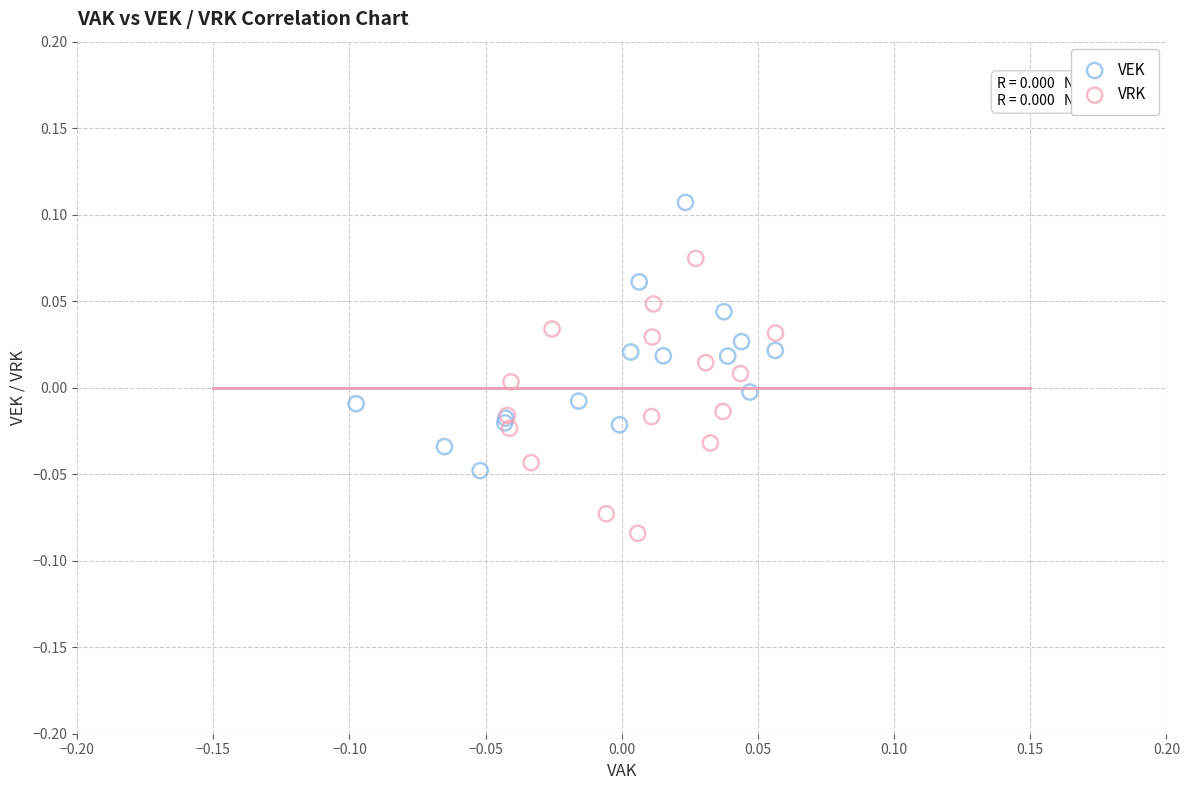

Which series contains the lowest Y value?

VRK